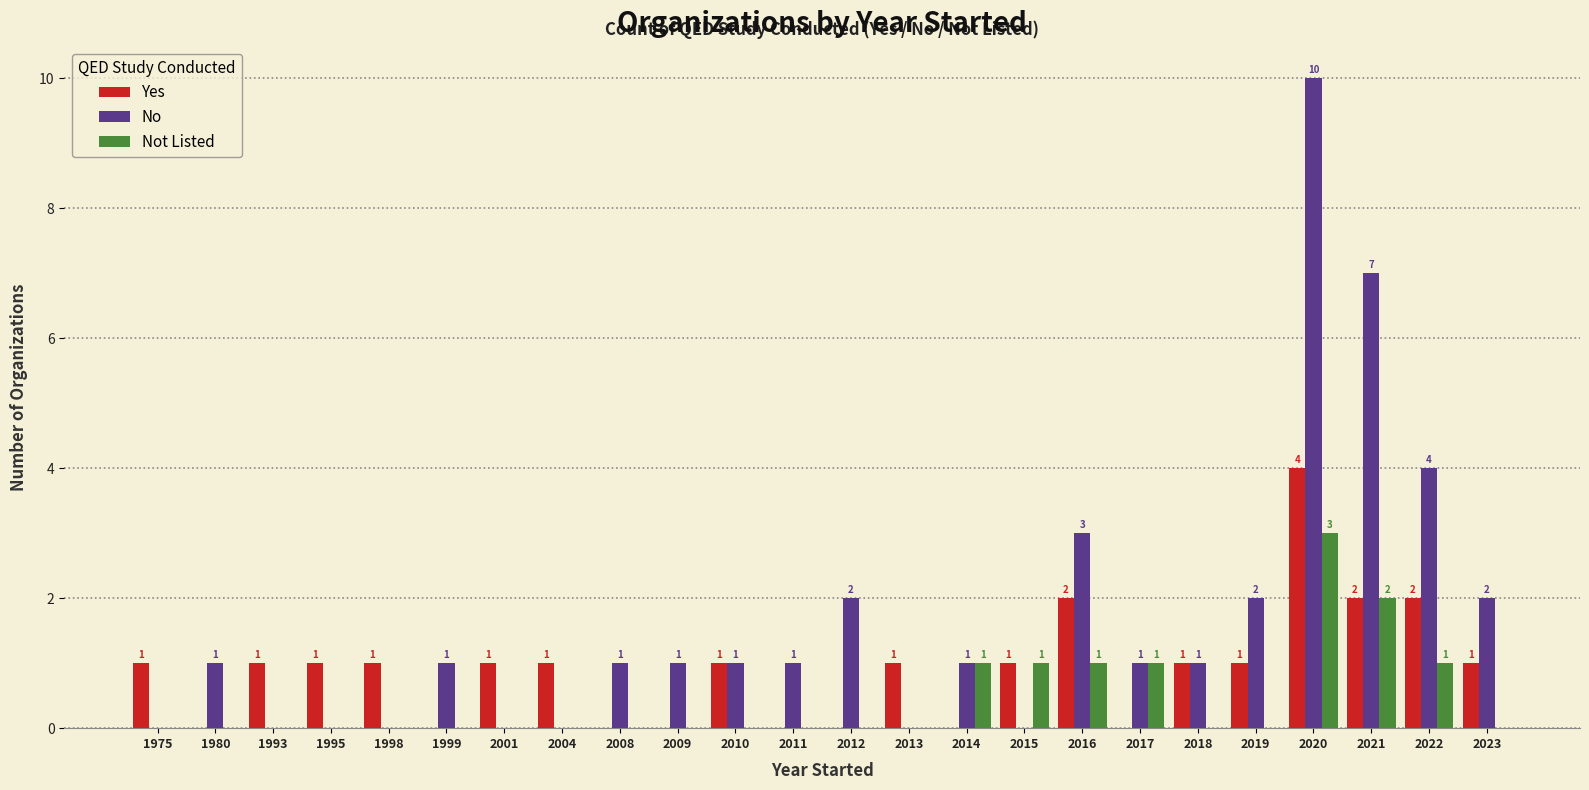

What is the sum of all Yes values?

22